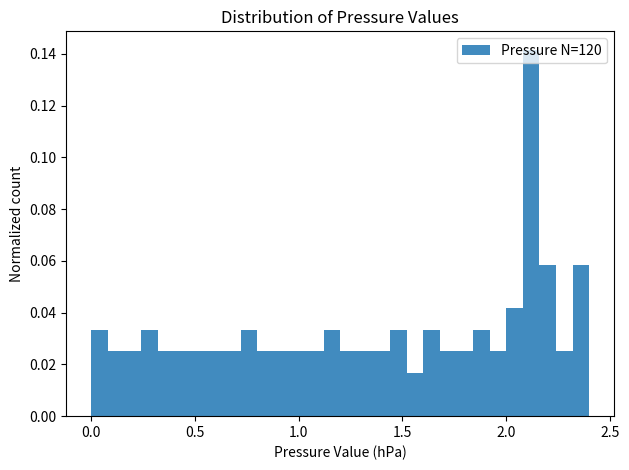

Read against the x-axis, roughly where is the centre of the tallest bar?

2.10